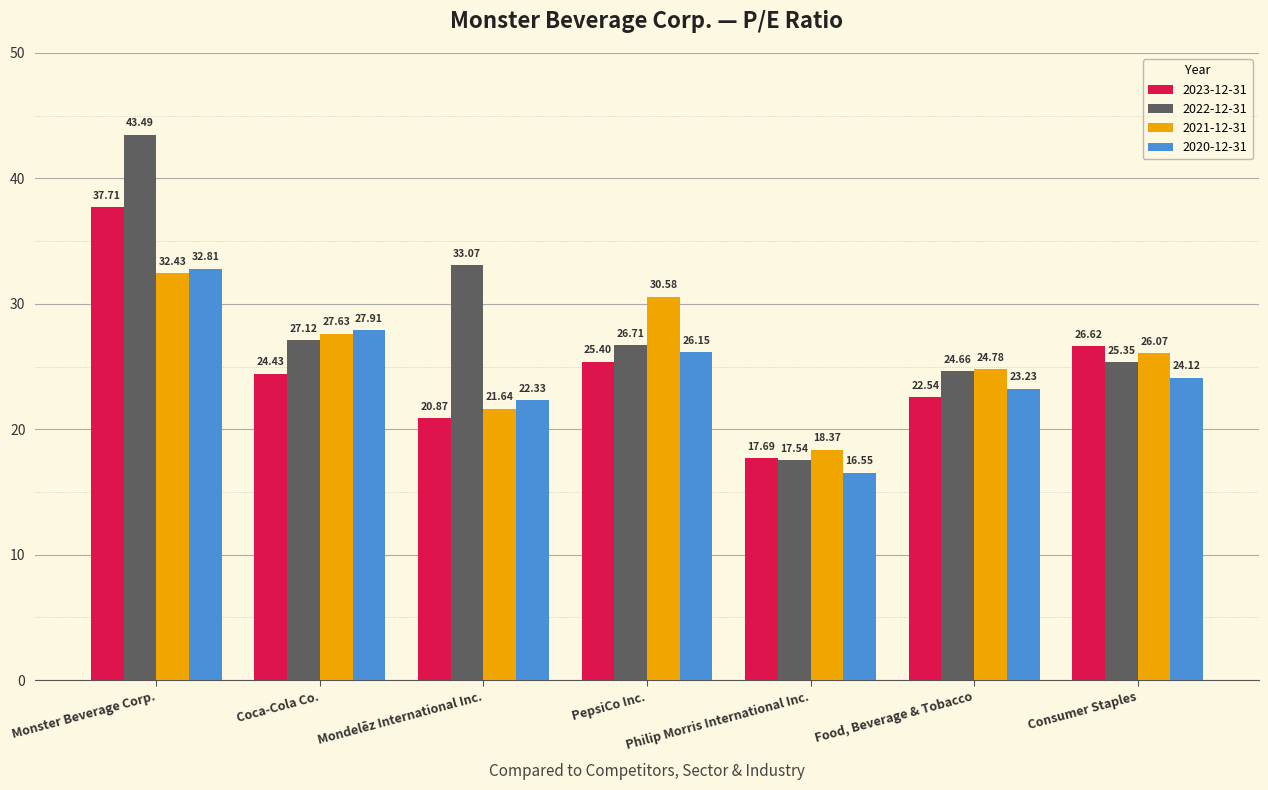

Count the number of categories in the chart.

7